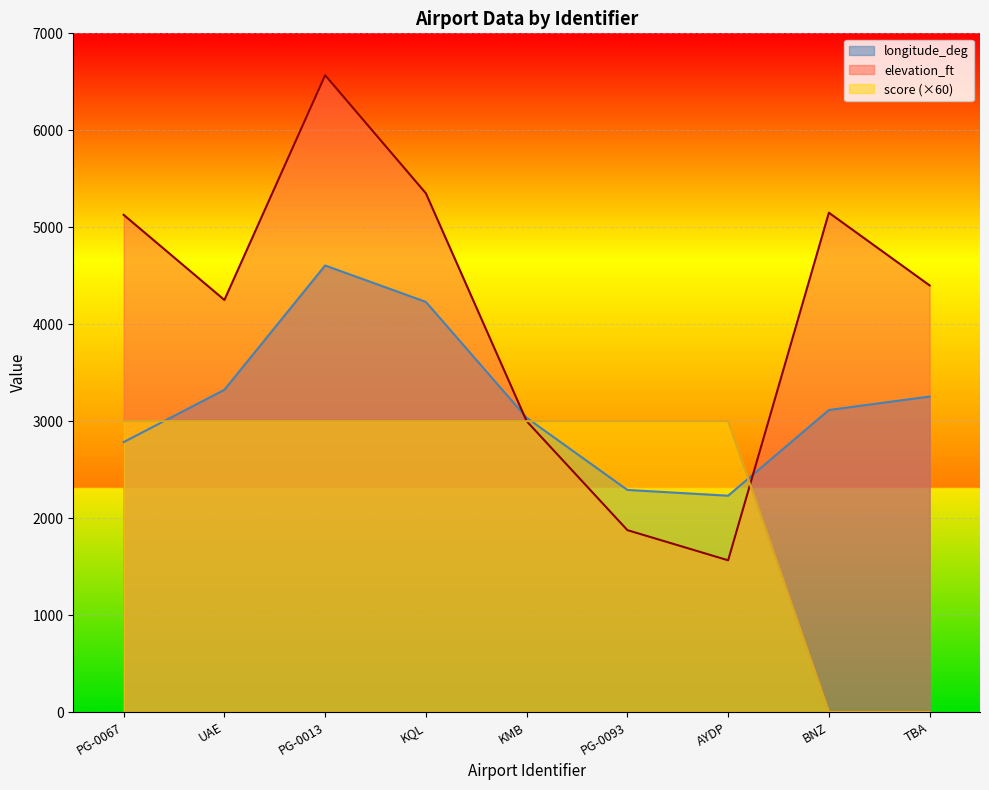

Which series has the largest range (max minus min)?

elevation_ft